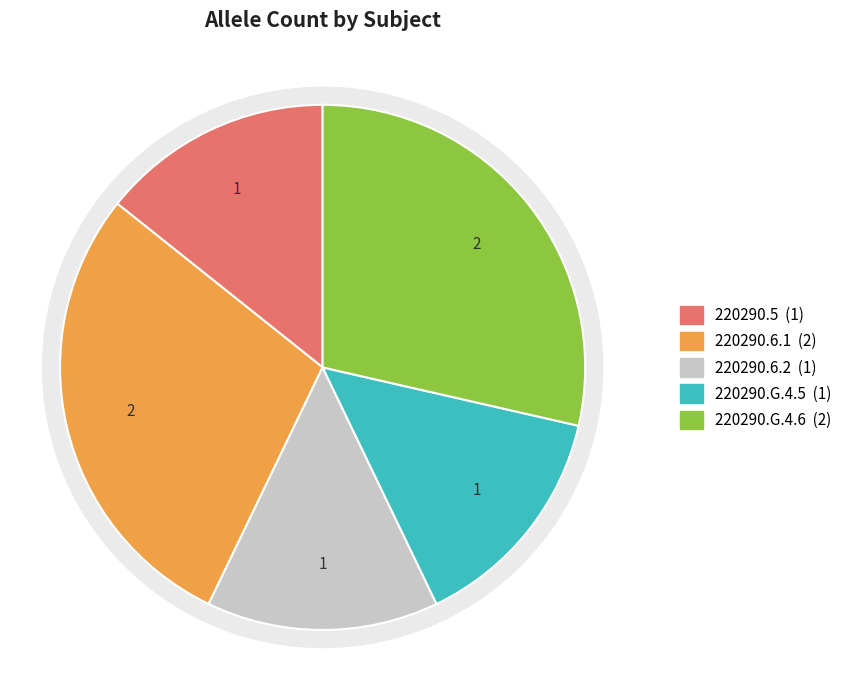

To the nearest percent, what percentage of the pie is 220290.6.2?

14%